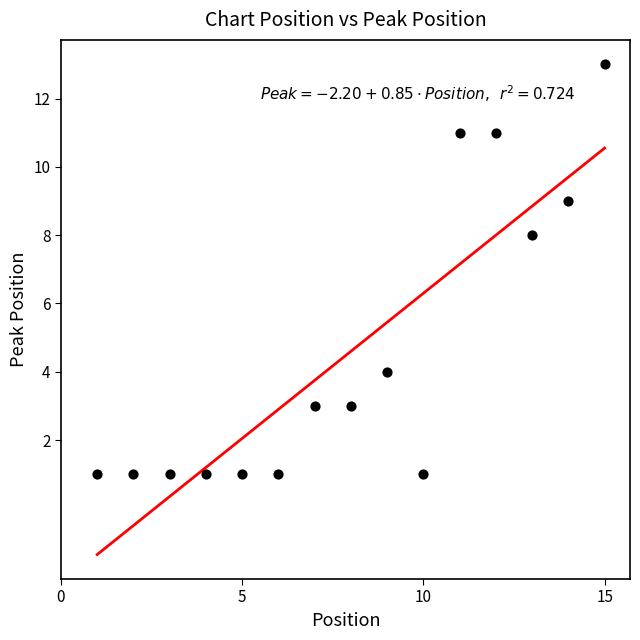

What Y value in the scatter plot is closest to 7?

8